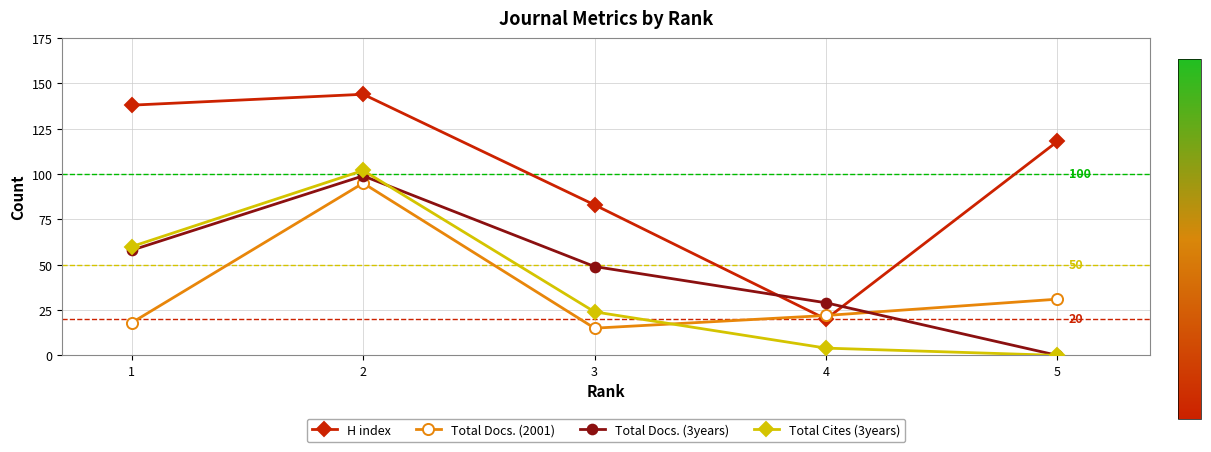

Between which two adjacent categories do Total Docs. (2001) and Total Docs. (3years) first intersect?

4 and 5